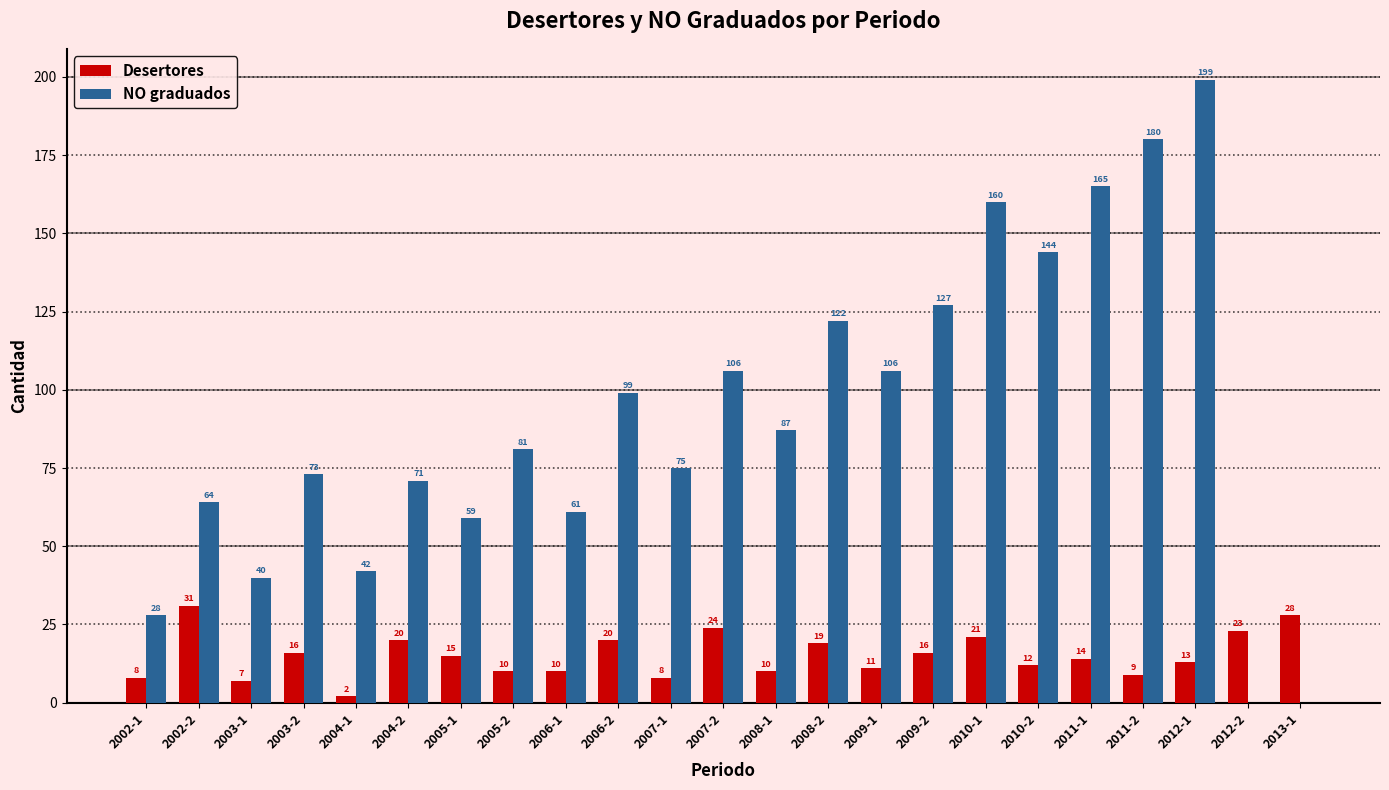

Reading left to right, what are all the values shown in this chart?

Desertores: 8	31	7	16	2	20	15	10	10	20	8	24	10	19	11	16	21	12	14	9	13	23	28
NO graduados: 28	64	40	73	42	71	59	81	61	99	75	106	87	122	106	127	160	144	165	180	199	0	0